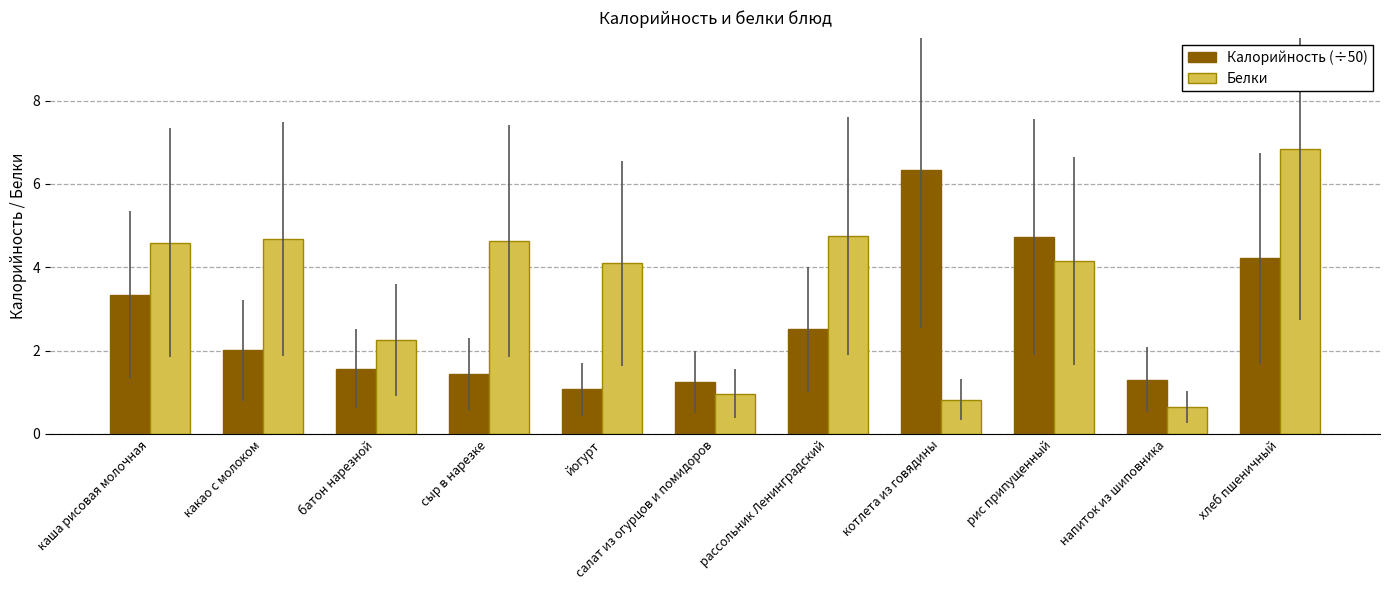

Is it true that Белки equals 2.8 at какао с молоком?

False